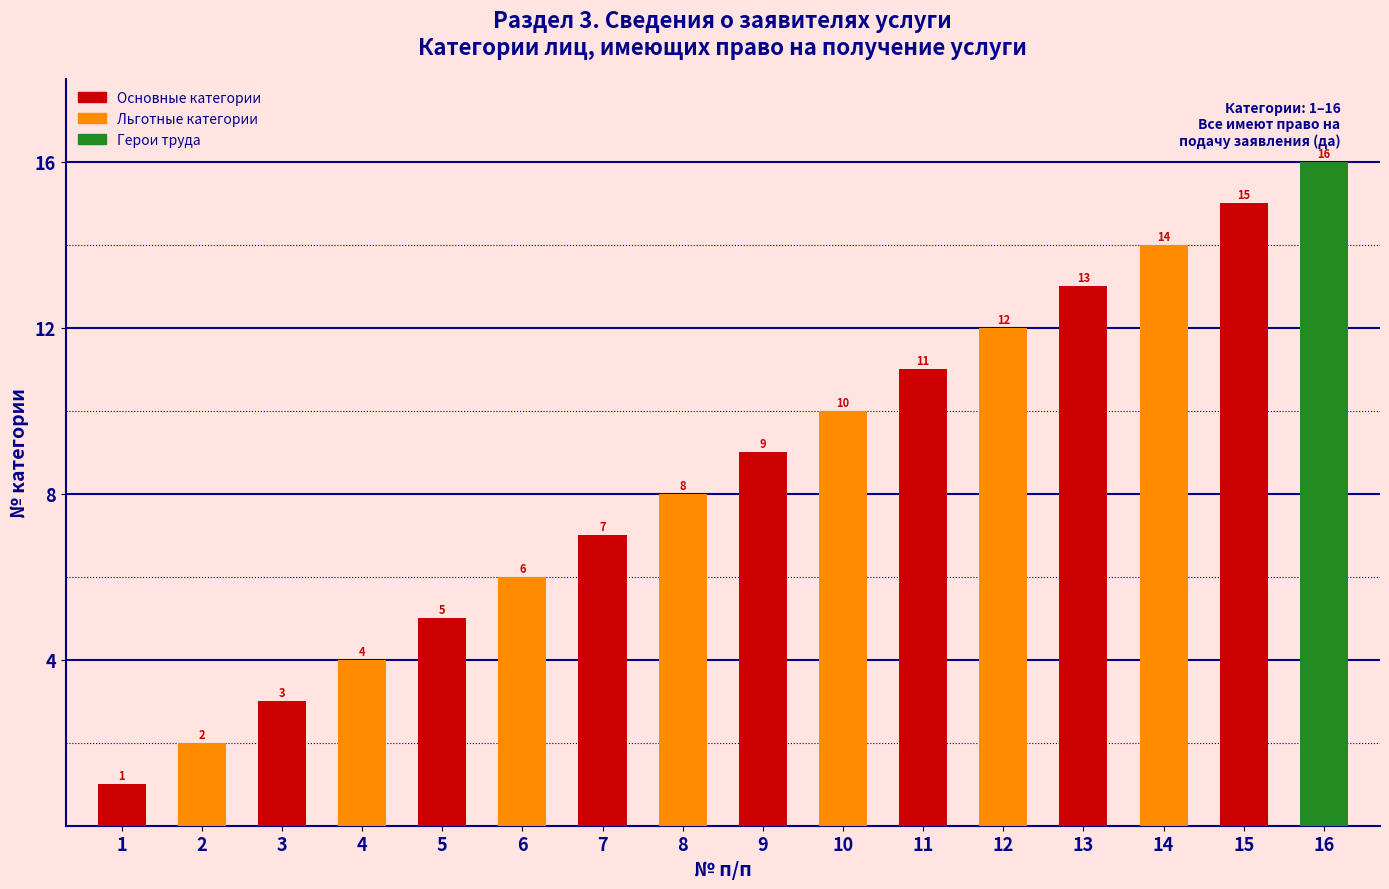

Is it true that the value at 12 is 19?

False